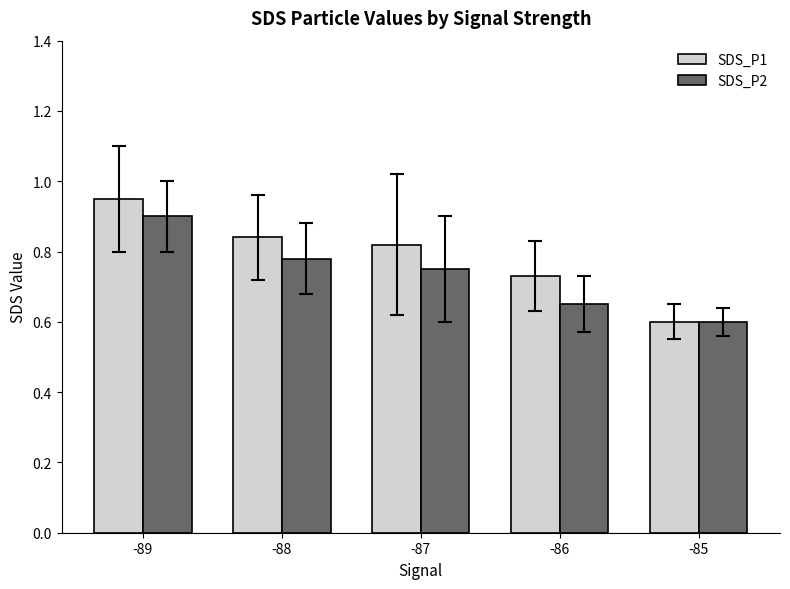

What is the sum of all SDS_P1 values?

3.9